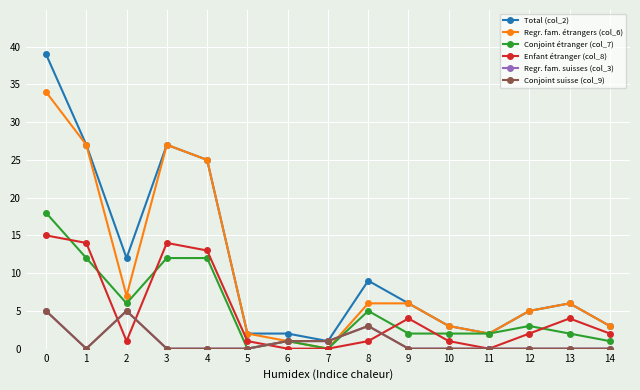

True or false: Regr. fam. suisses (col_3) has a value of 3 at 11.

False